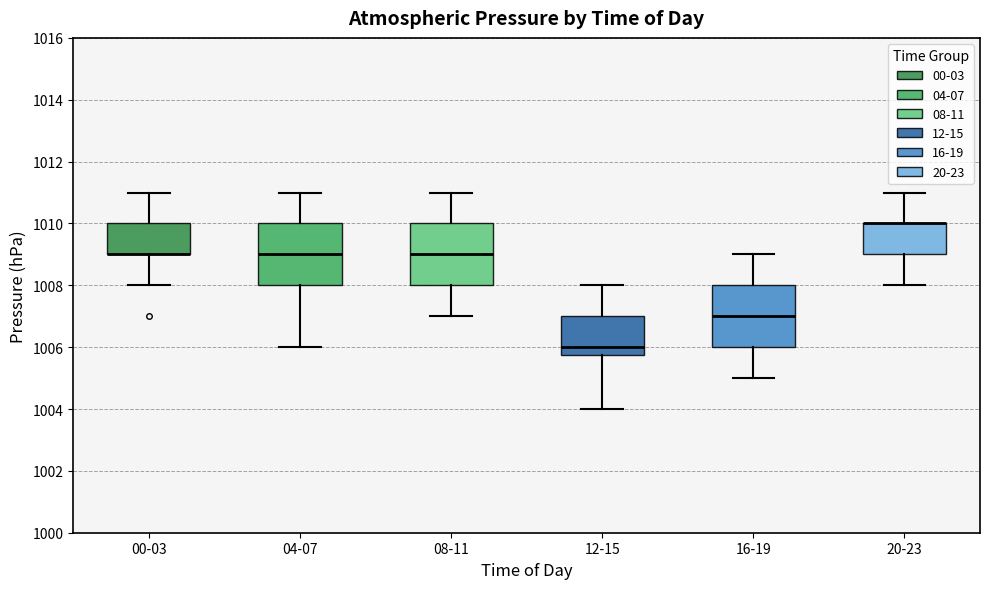

Reading left to right, read every box against the y-axis: the position of its median line, the range the box covers, and the ends of its whiskers. The values are not printed on the chart, so give them approximately, as read against the axis.

00-03: median 1009.0 (drawn on the box's lower edge), box 1009.0 to 1010.0, whiskers 1008.0 to 1011.0
04-07: median 1009.0, box 1008.0 to 1010.0, whiskers 1006.0 to 1011.0
08-11: median 1009.0, box 1008.0 to 1010.0, whiskers 1007.0 to 1011.0
12-15: median 1006.0, box 1005.8 to 1007.0, whiskers 1004.0 to 1008.0
16-19: median 1007.0, box 1006.0 to 1008.0, whiskers 1005.0 to 1009.0
20-23: median 1010.0 (drawn on the box's upper edge), box 1009.0 to 1010.0, whiskers 1008.0 to 1011.0